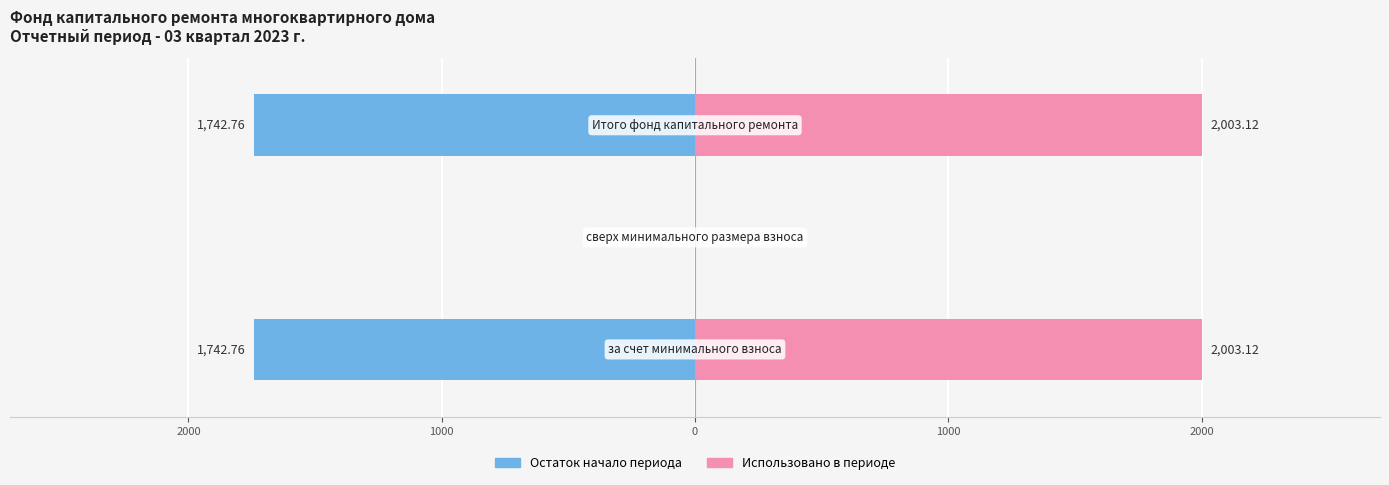

Does the chart contain any negative values?

Yes